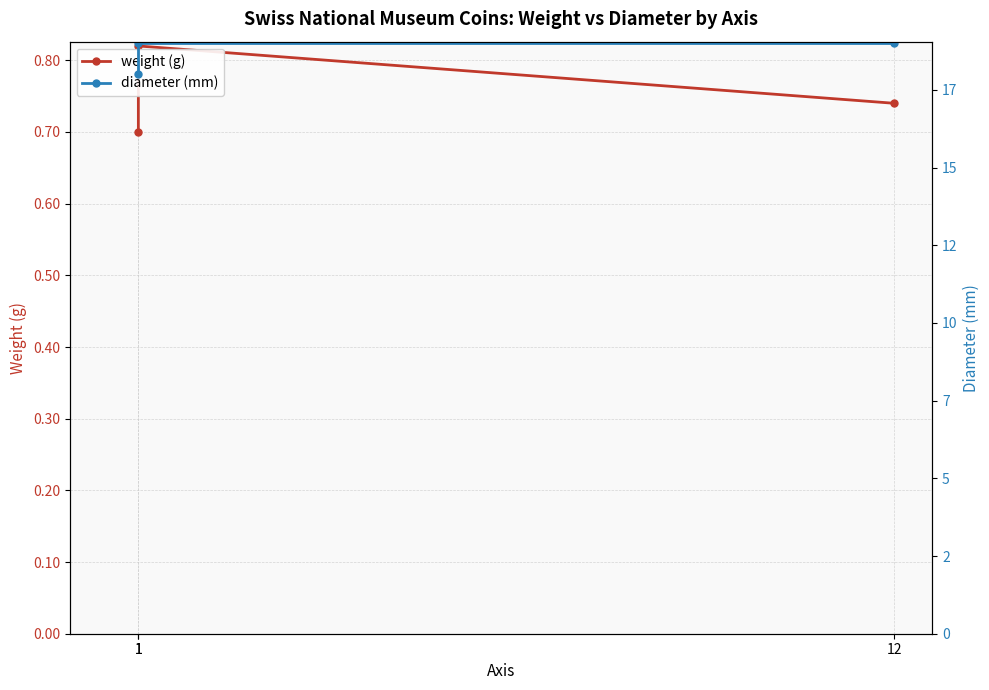

Does the chart display data point markers on the line(s)?

Yes